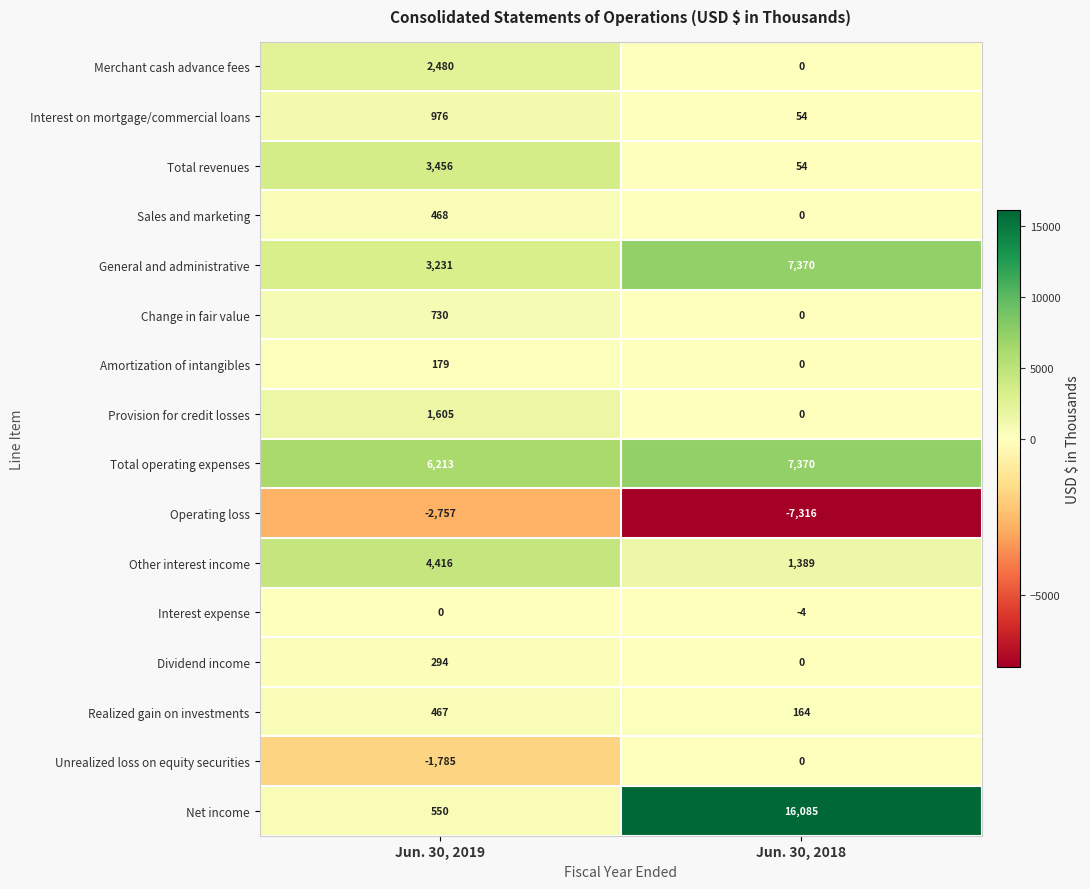

The value of Change in fair value at Jun. 30, 2019 is 730. True or false?

True